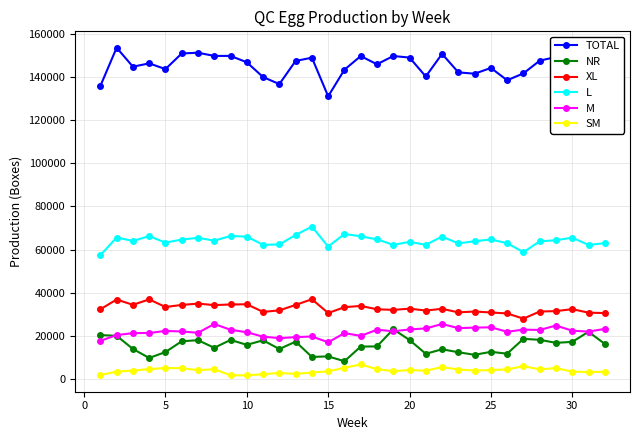

Which series has the largest total across all categories?

TOTAL